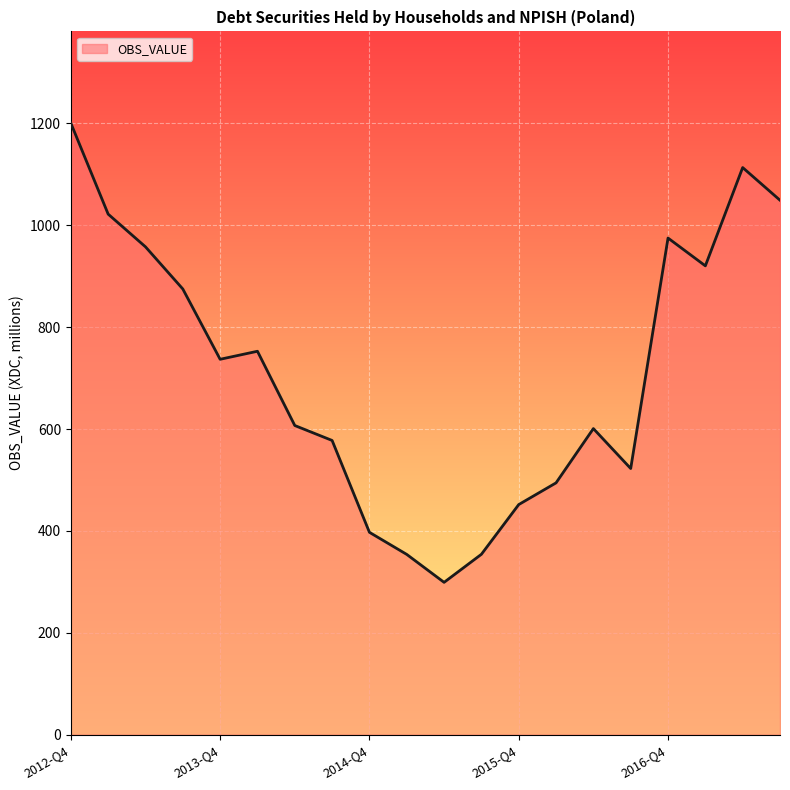

What is the difference between the maximum and minimum values?

901.5